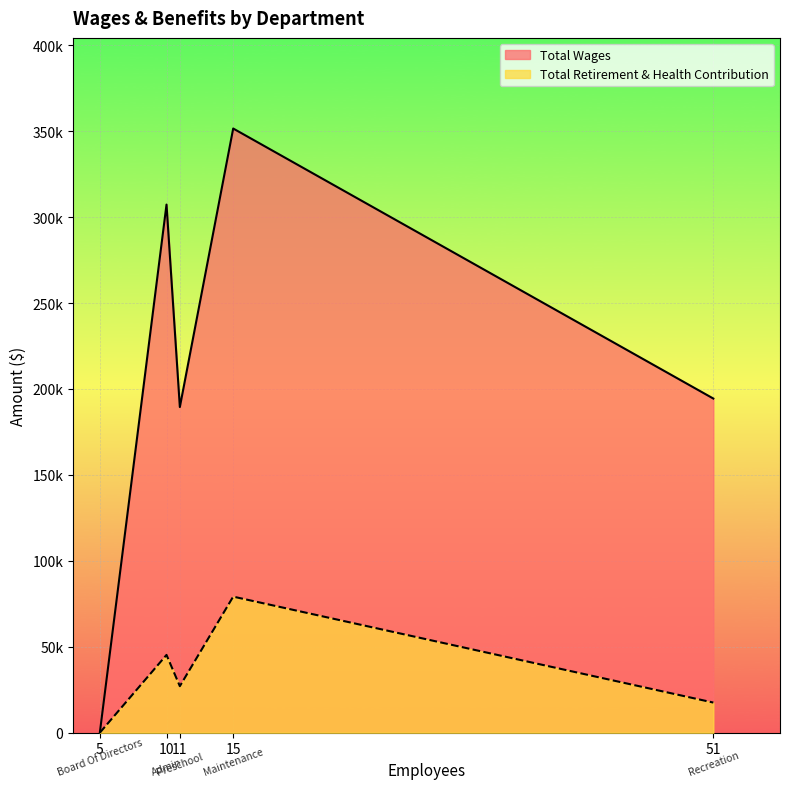

List the series in order of their overall mean, highest first.

Total Wages, Total Retirement & Health Contribution